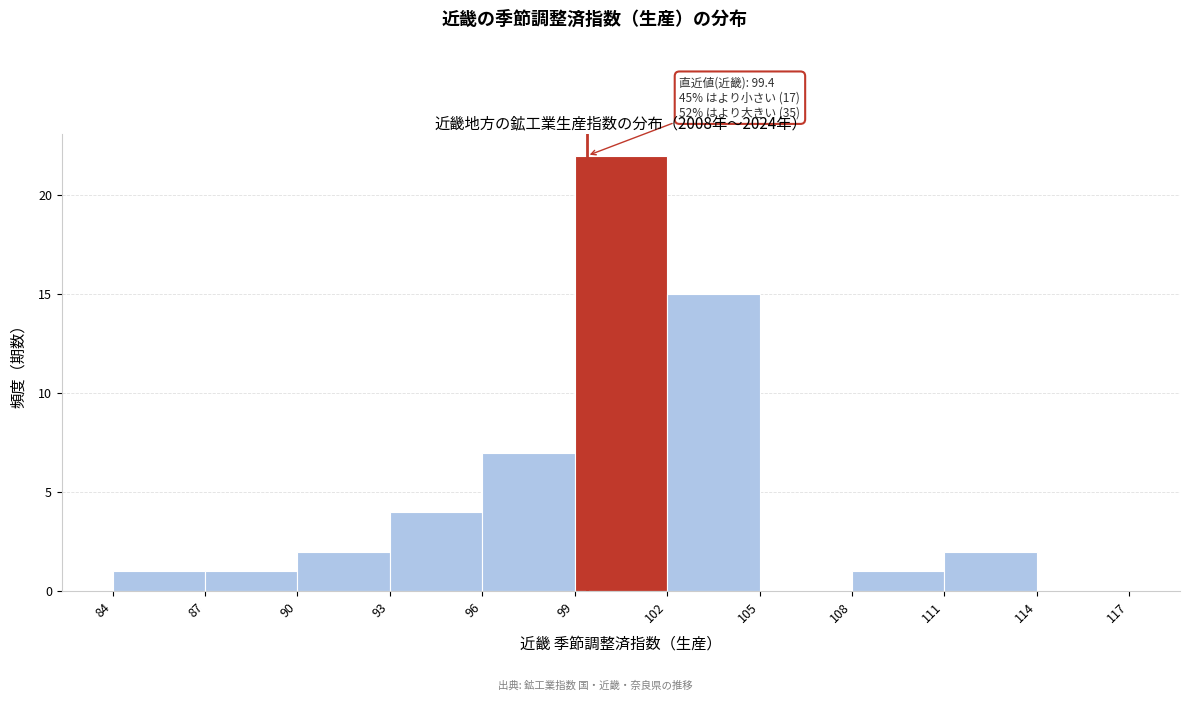

Which range on the x-axis has the tallest bar?

99 to 102